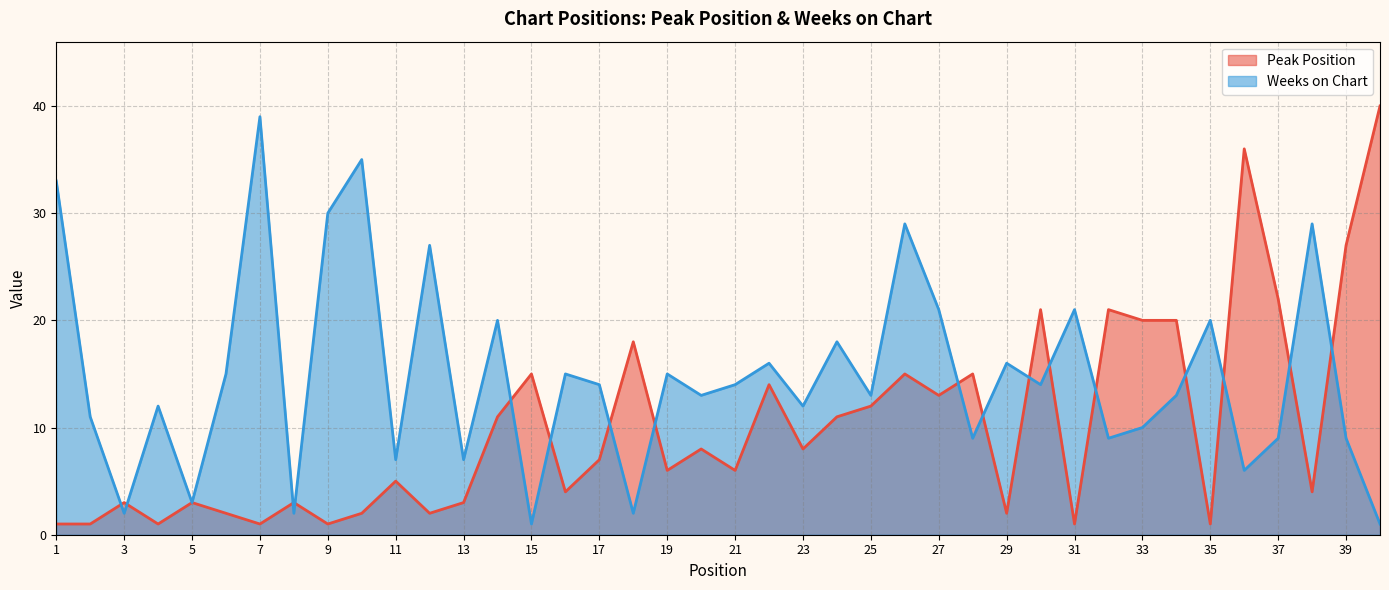

Reading left to right, list all the values displayed in this chart.

Peak Position: 1=1	2=1	3=3	4=1	5=3	6=2	7=1	8=3	9=1	10=2	11=5	12=2	13=3	14=11	15=15	16=4	17=7	18=18	19=6	20=8	21=6	22=14	23=8	24=11	25=12	26=15	27=13	28=15	29=2	30=21	31=1	32=21	33=20	34=20	35=1	36=36	37=22	38=4	39=27	40=40
Weeks on Chart: 1=33	2=11	3=2	4=12	5=3	6=15	7=39	8=2	9=30	10=35	11=7	12=27	13=7	14=20	15=1	16=15	17=14	18=2	19=15	20=13	21=14	22=16	23=12	24=18	25=13	26=29	27=21	28=9	29=16	30=14	31=21	32=9	33=10	34=13	35=20	36=6	37=9	38=29	39=9	40=1